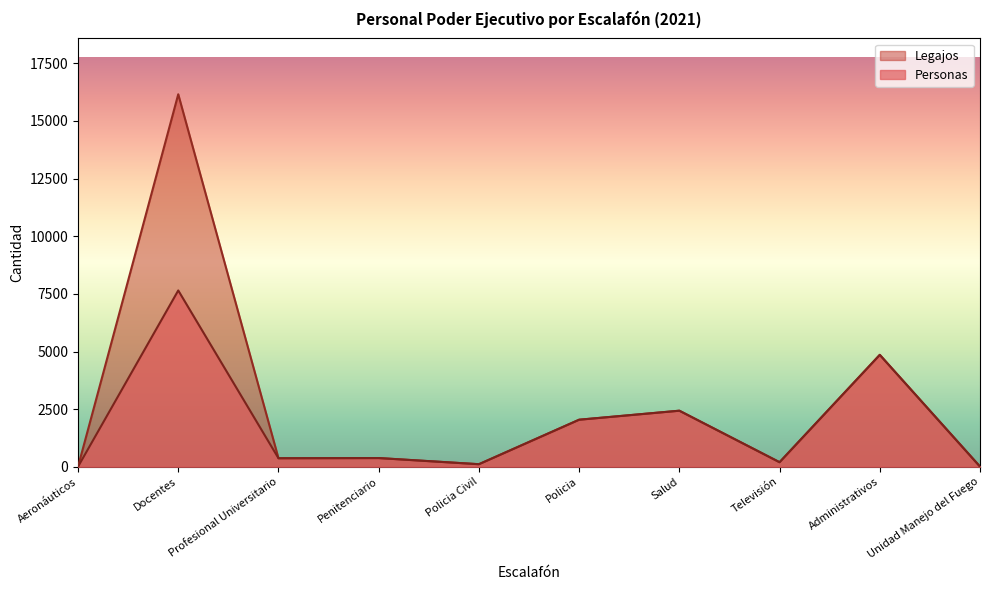

Reading left to right, transcribe all the data shown in this chart.

Personas: 6	7647	372	380	113	2042	2433	200	4855	11
Legajos: 6	16153	372	380	113	2042	2433	200	4855	11